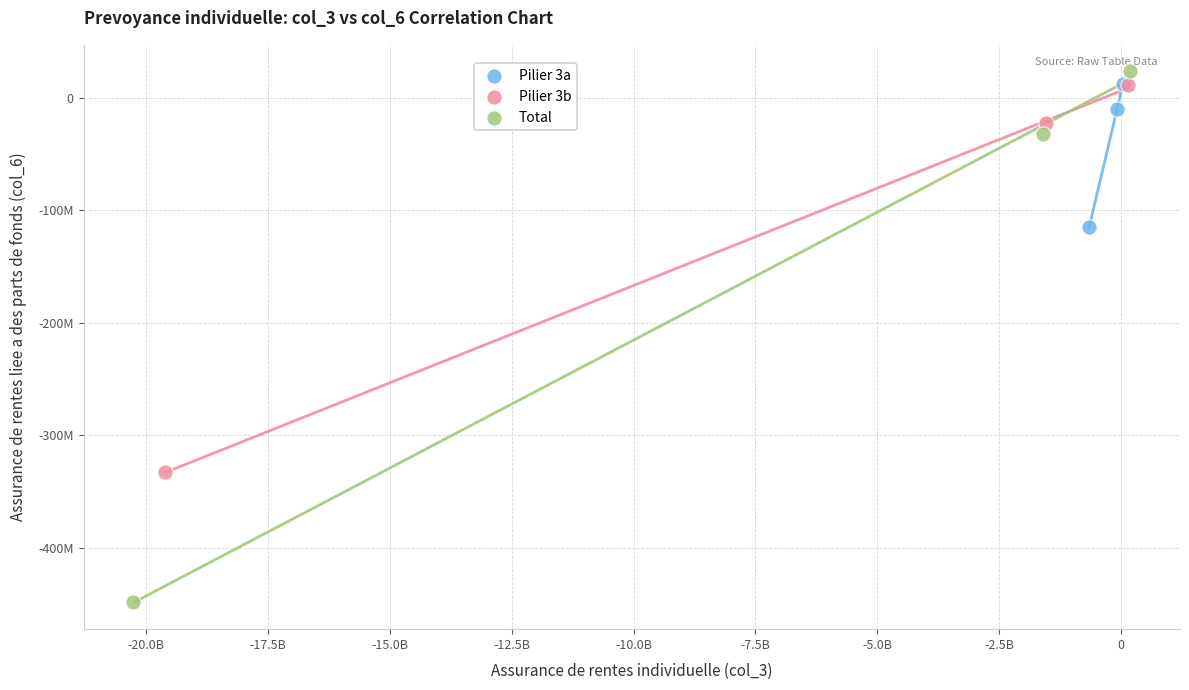

Which series reaches the minimum Y coordinate?

Total